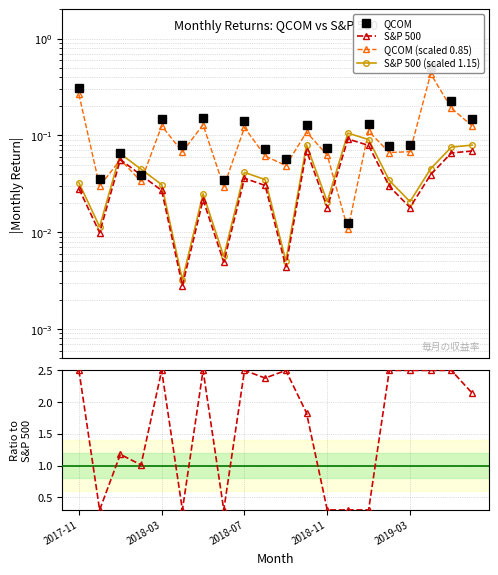

True or false: Ratio to S&P 500 and S&P 500 (scaled 1.15) cross at least once.

False